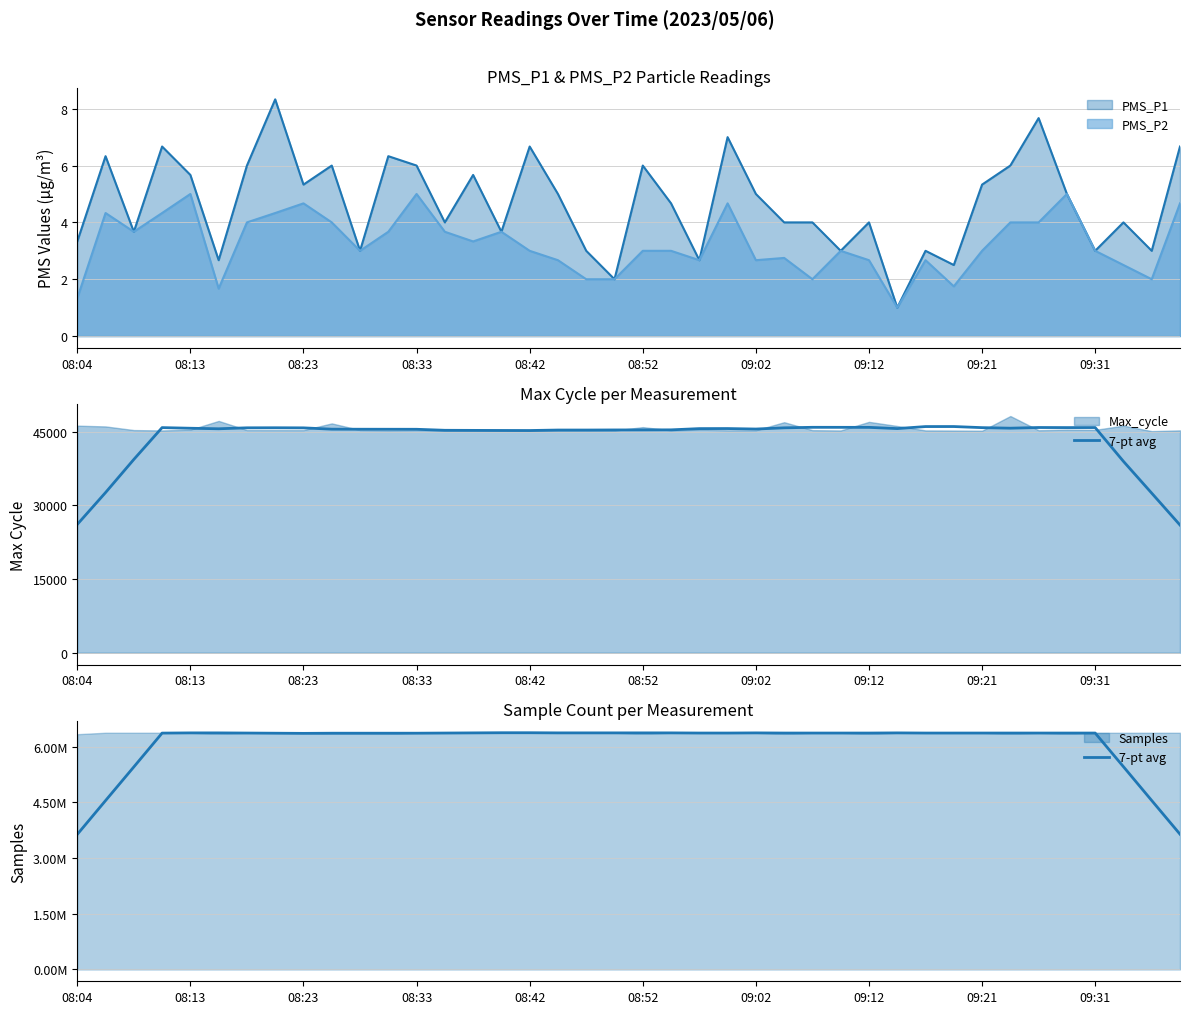

What is the maximum value for PMS_P1?

8.3